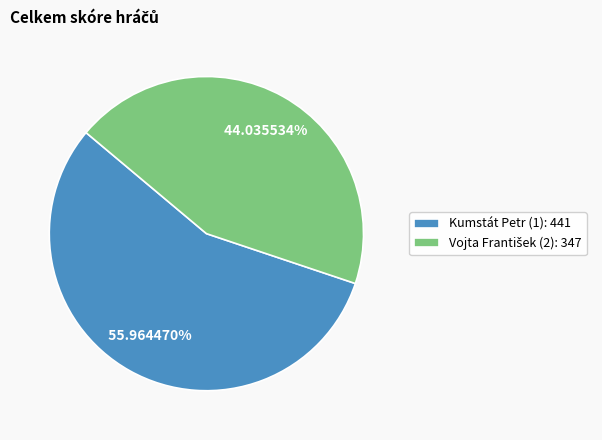

Does any single category account for the majority?

Yes